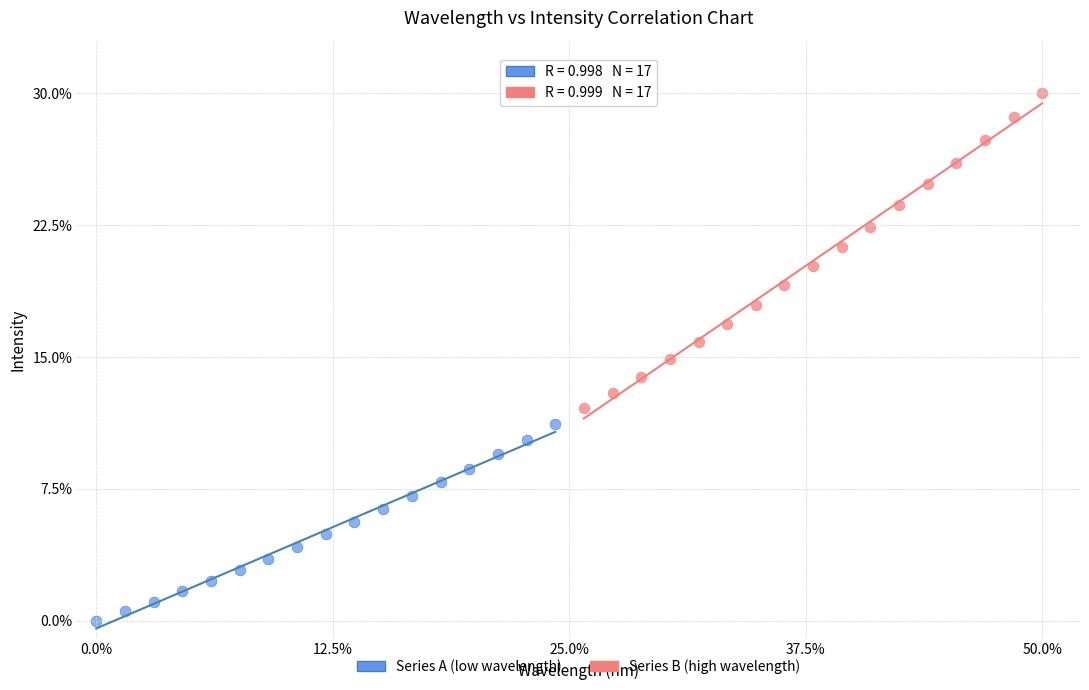

Which series has the largest Y range (max minus min)?

Series B (high wavelength)